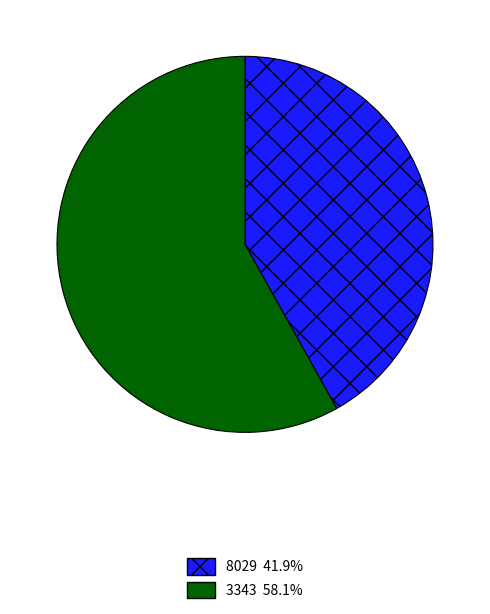

Which has a higher value, 8029 or 3343?

3343